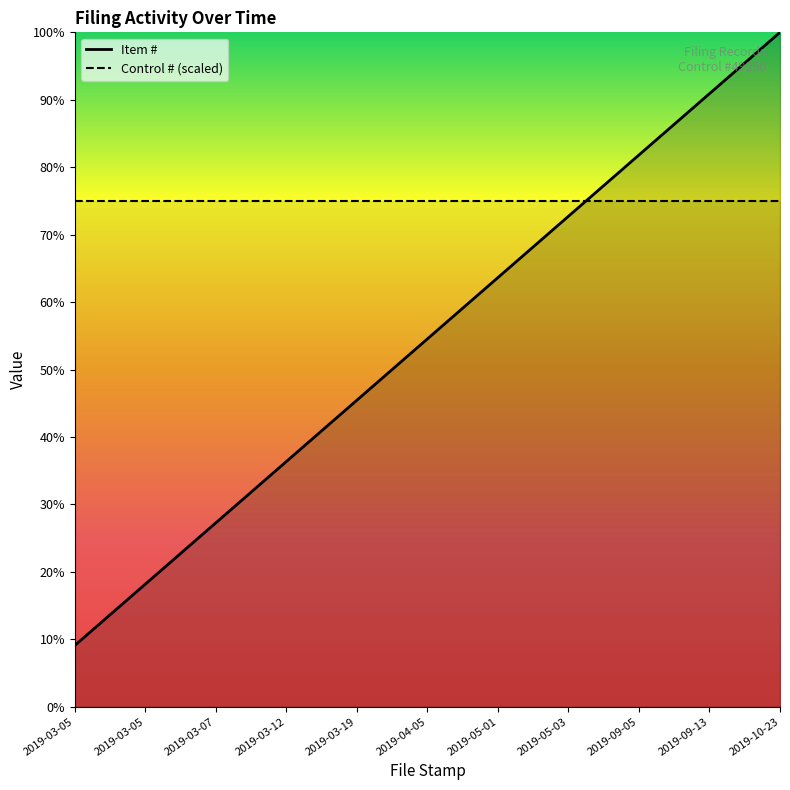

Reading left to right, extract all data points from this chart.

Item #: 9.1	18.2	27.3	36.4	45.5	54.5	63.6	72.7	81.8	90.9	100.0
Control #: 75.0	75.0	75.0	75.0	75.0	75.0	75.0	75.0	75.0	75.0	75.0